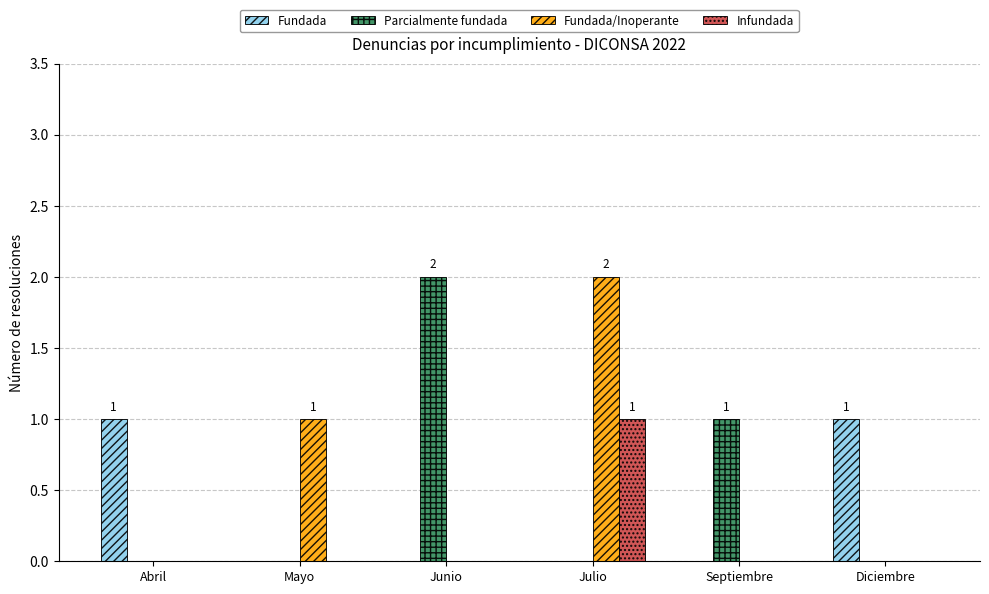

Is the value of Fundada/Inoperante at Julio greater than the value of Infundada at Septiembre?

Yes